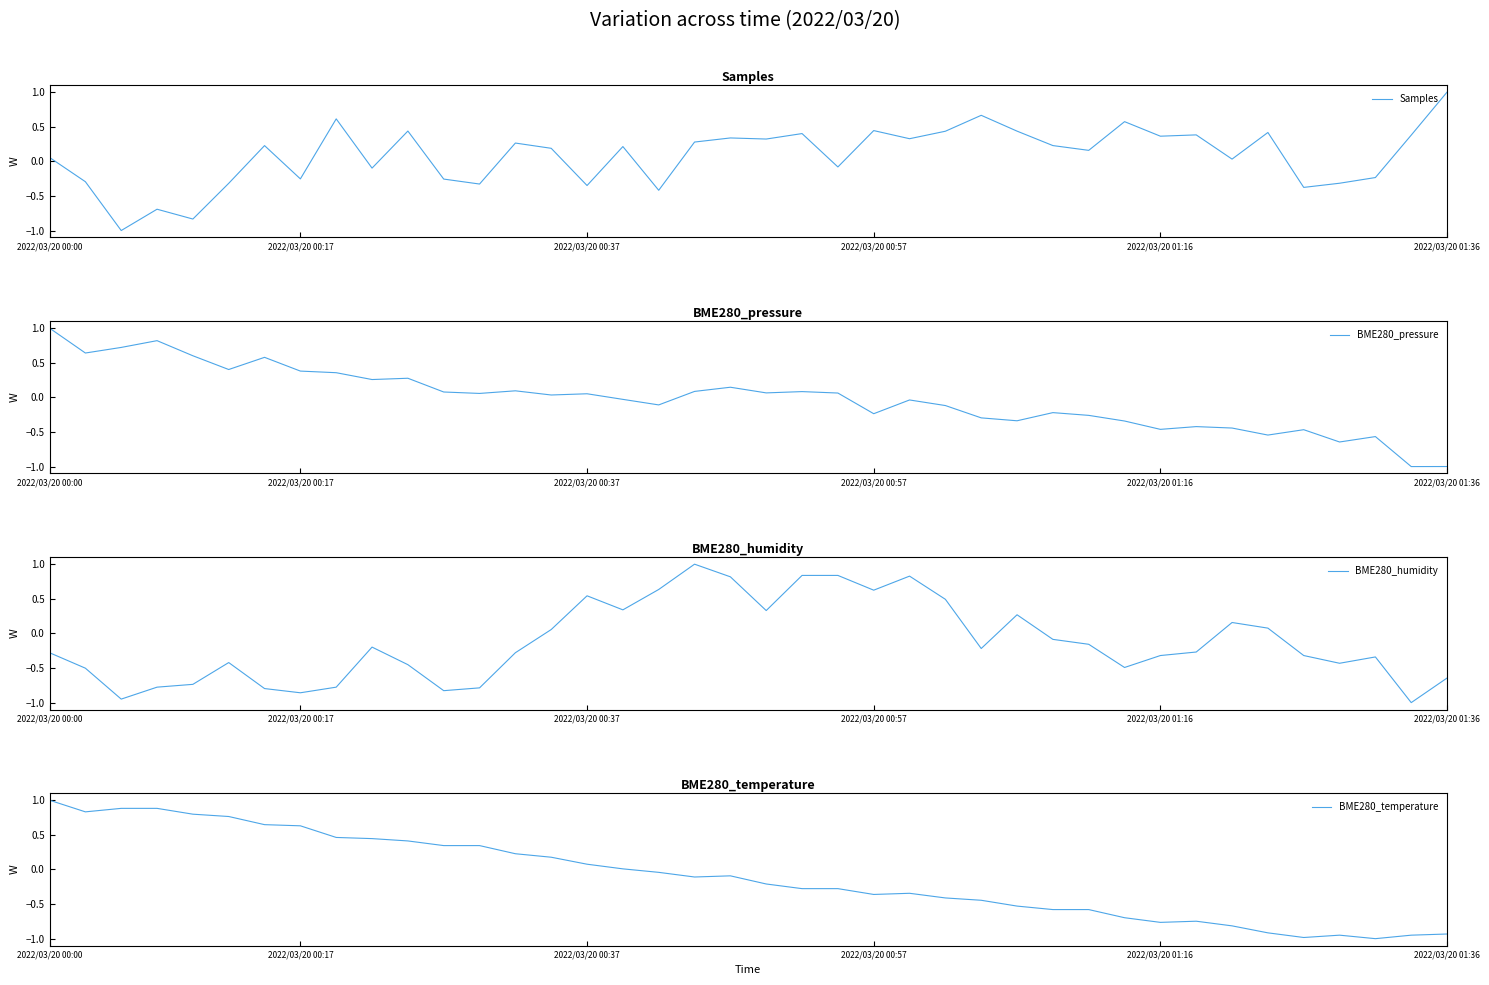

What is the average value of the BME280_humidity series?

-0.1